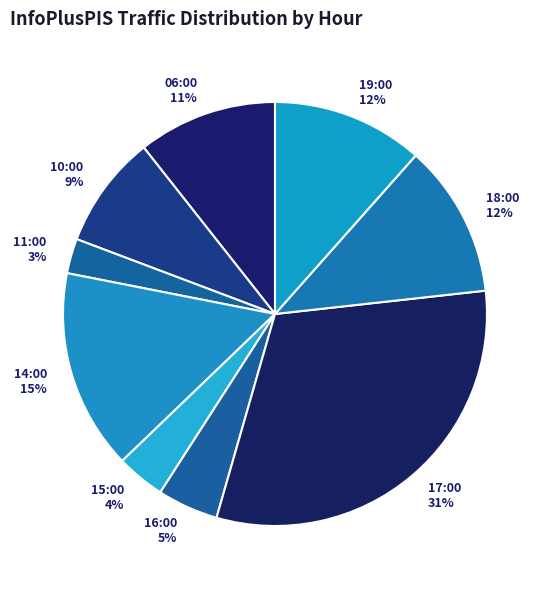

Count the number of slices in the pie.

9